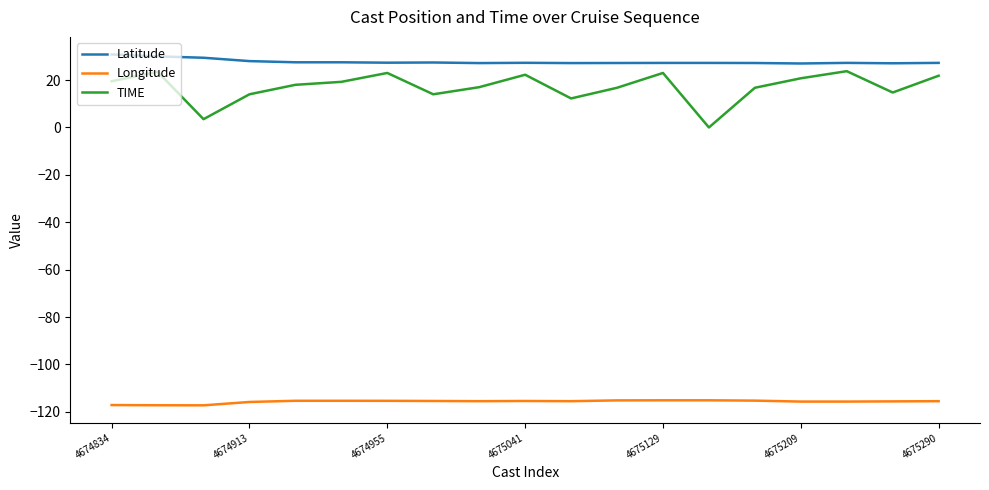

Which series has the largest total across all categories?

Latitude